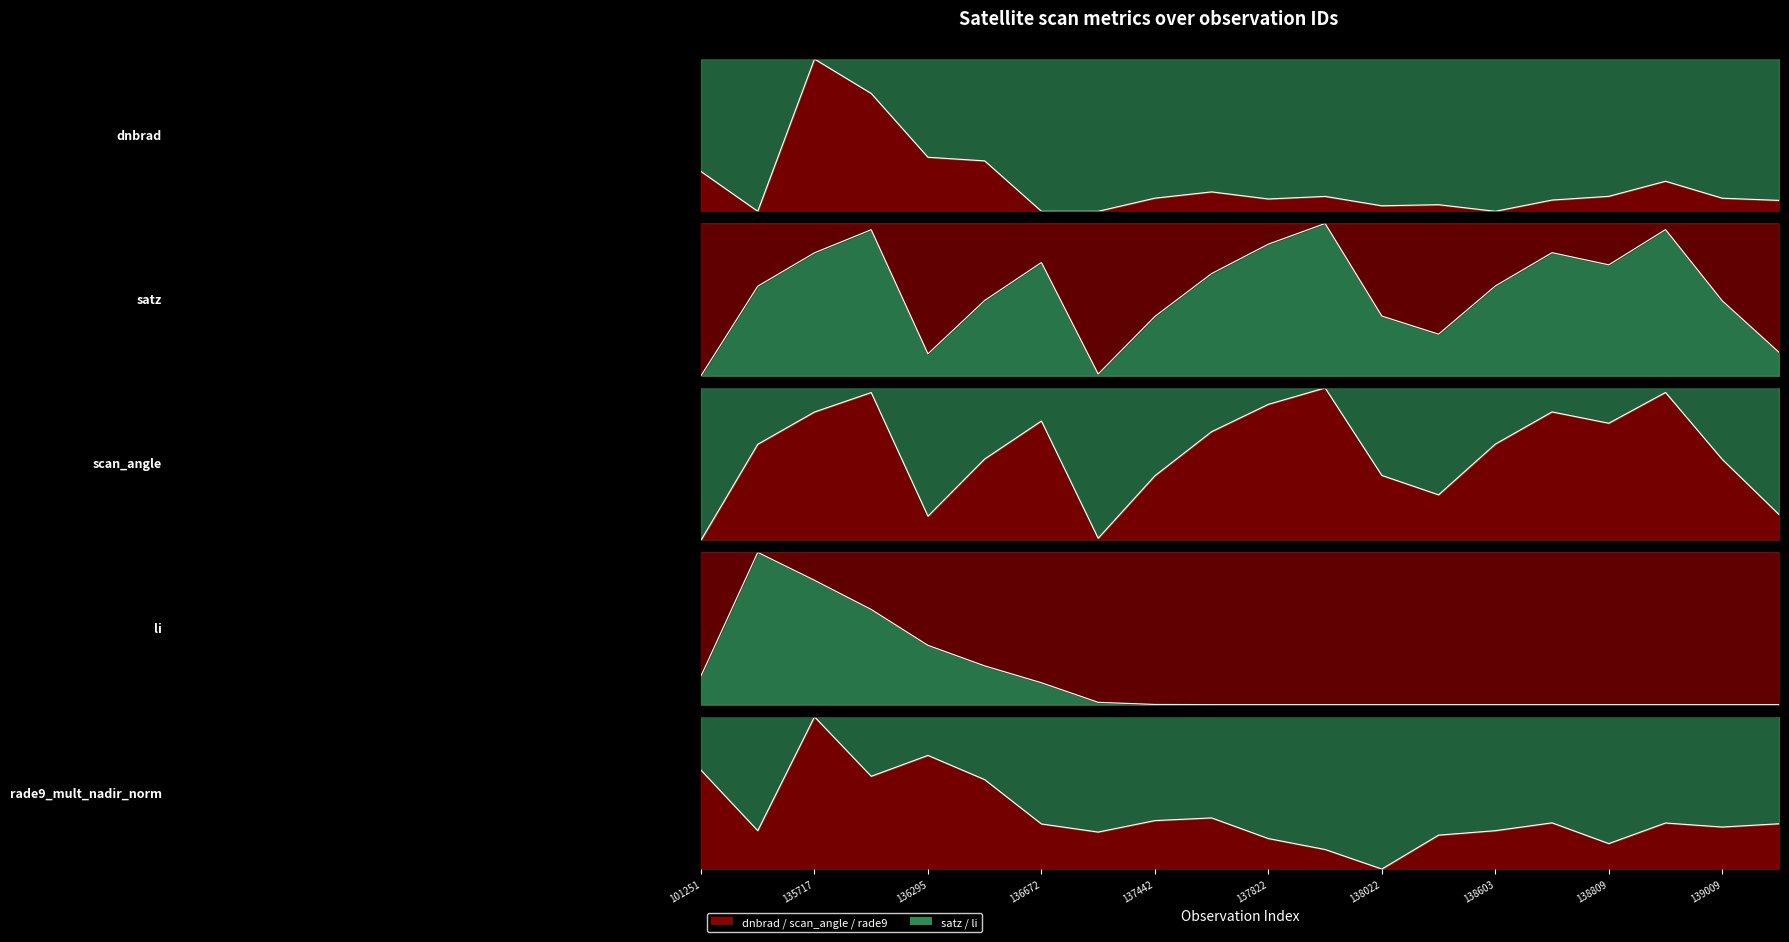

What is the sum of the li values at 135906 and 138010?

0.6